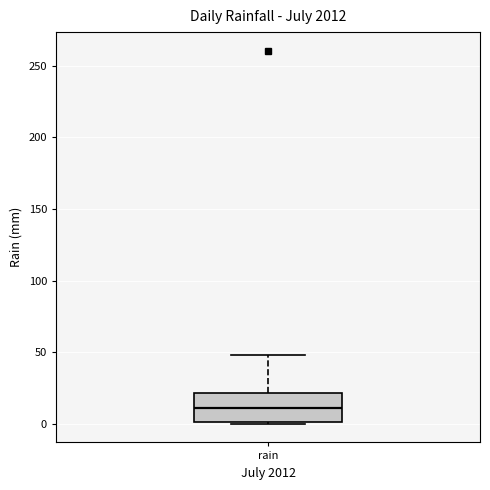

Transcribe this box plot: give where the median line is, the range the box spans, and where the two whiskers end, as read against the y-axis. The values are not printed on the chart, so give them approximately, as read against the axis.

median 10, box 0 to 20, whiskers 0 to 50